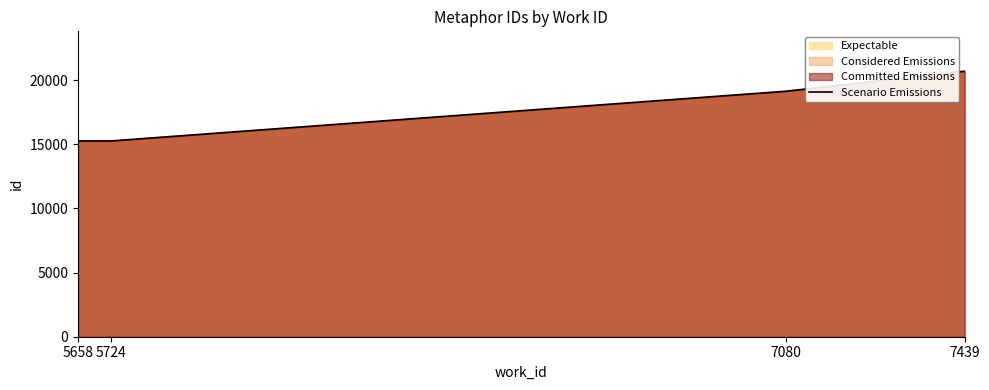

What is the greatest value displayed?

20691.5